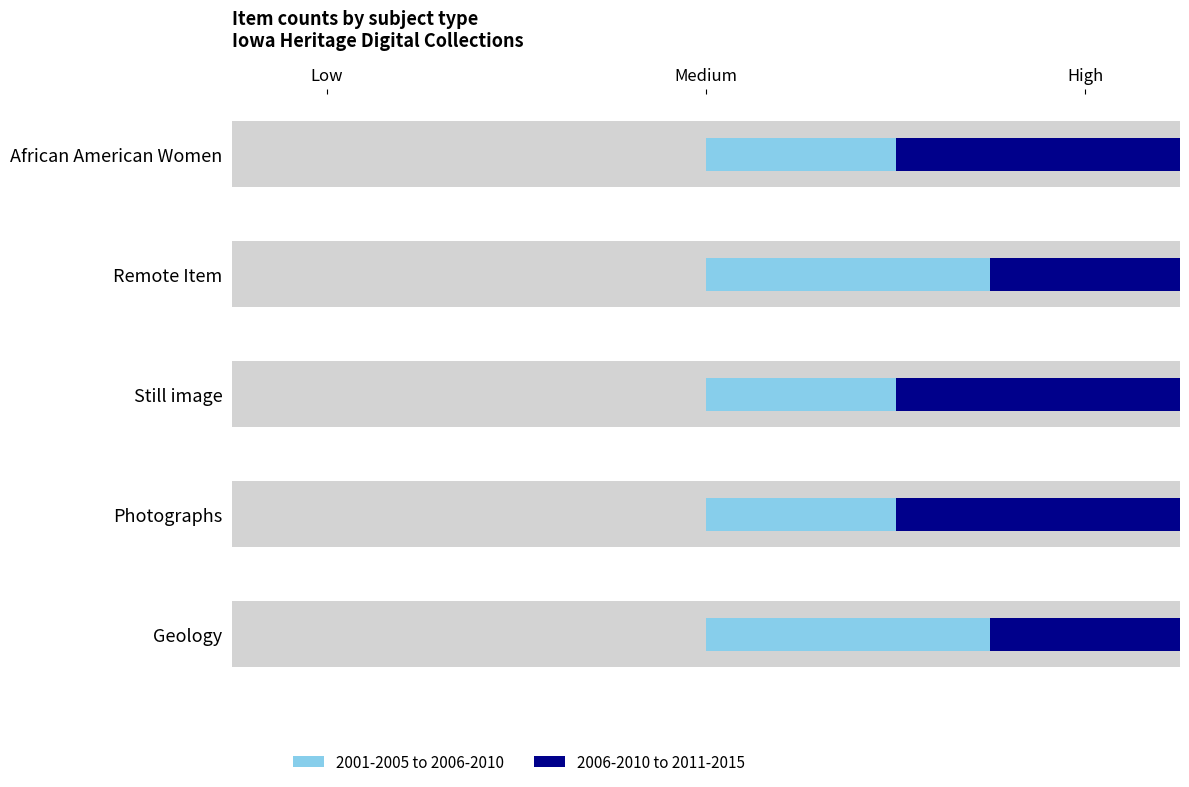

How many bars are there in each group?

2